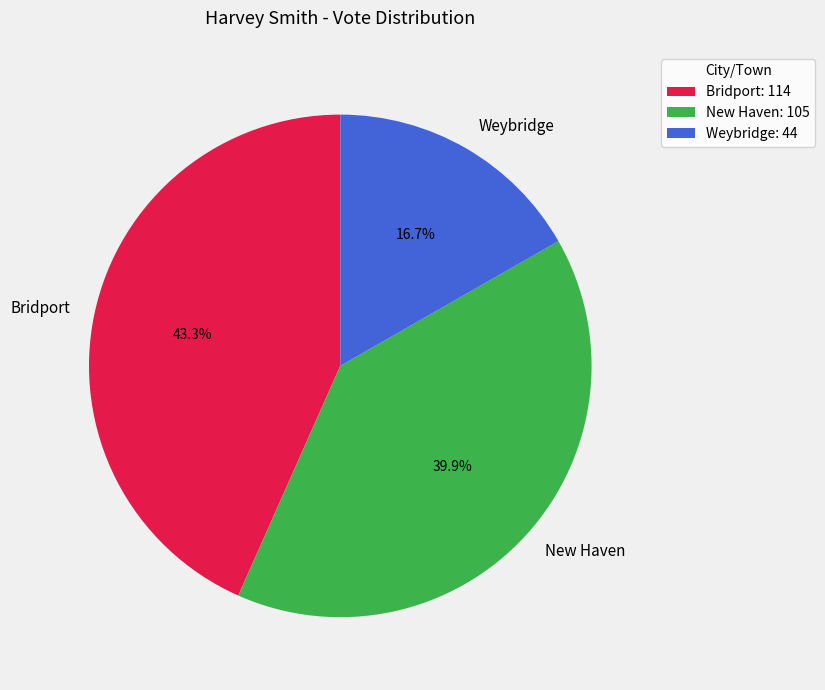

True or false: Bridport accounts for 52% of the total.

False